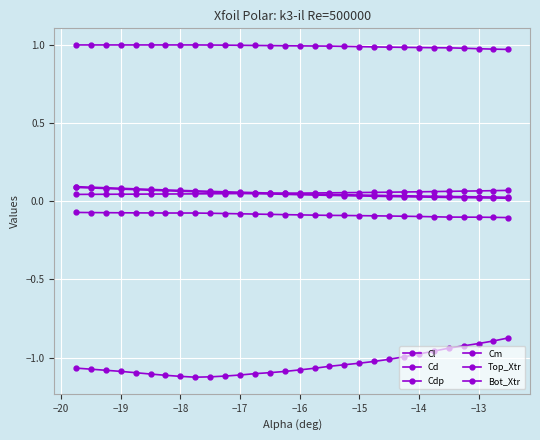

True or false: Cdp and Top_Xtr cross at least once.

False